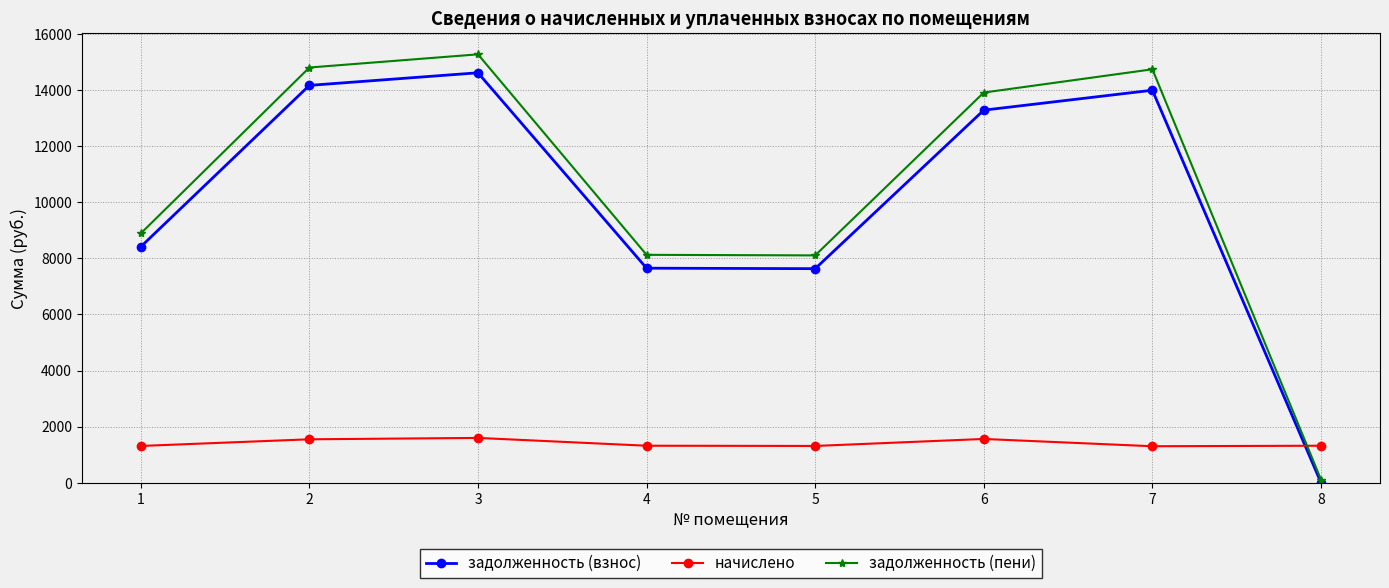

What is the value of the начислено point at the 5th from the left?

1309.4